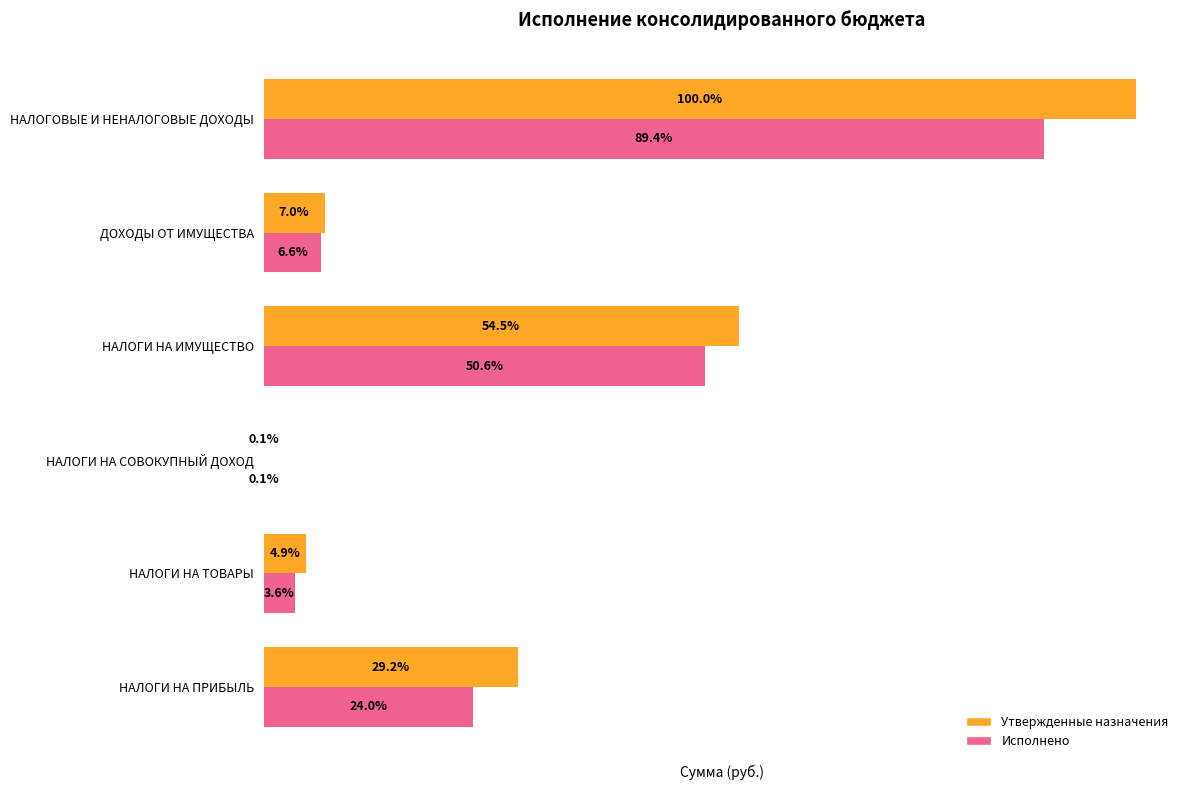

What are all the series names shown in the legend?

Утвержденные назначения, Исполнено